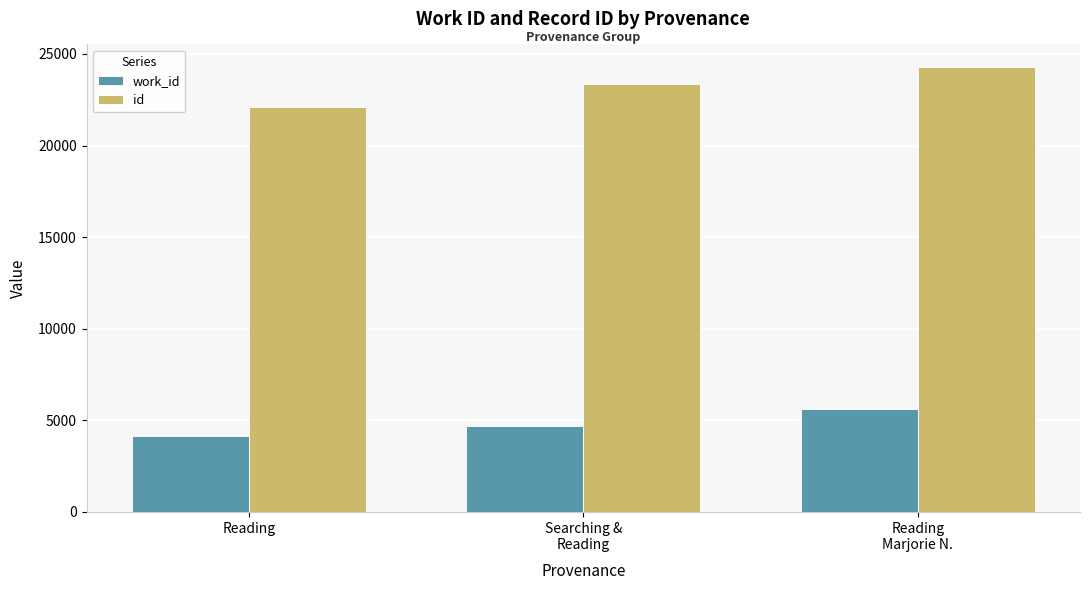

How many groups of bars are there?

3